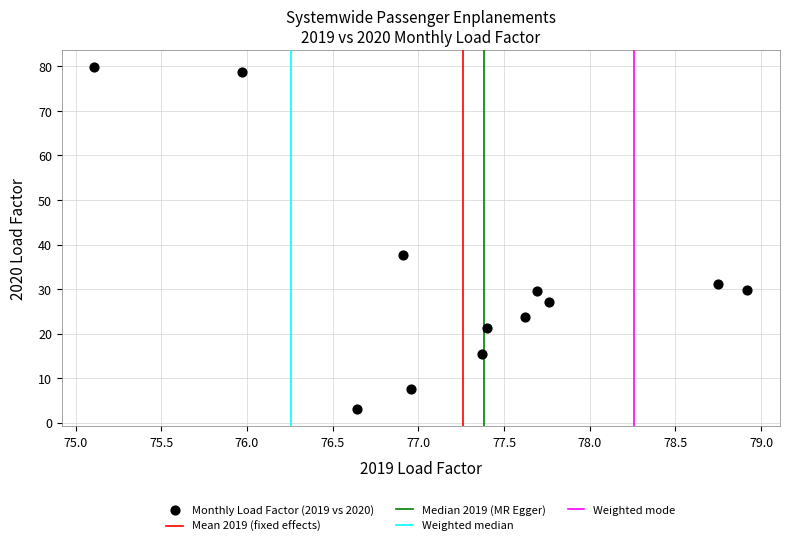

What is the average Y value?

32.0